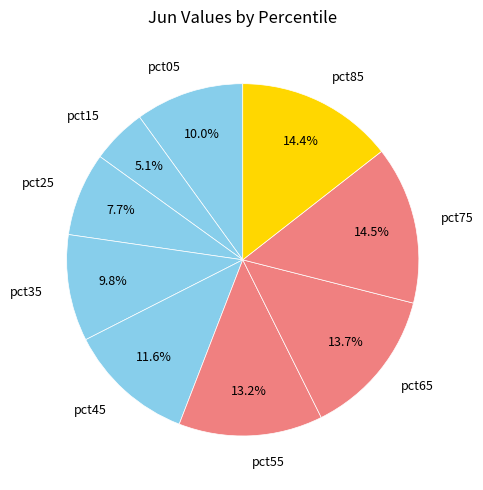

Count the number of slices in the pie.

9